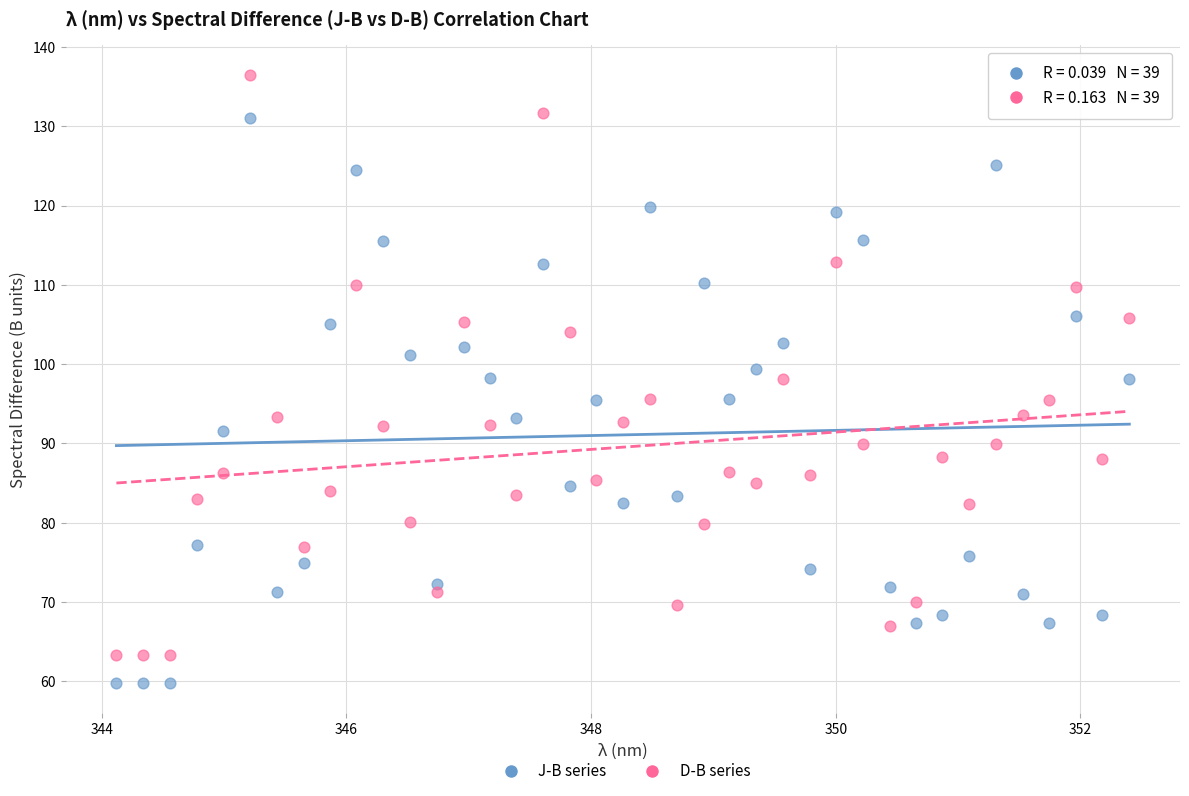

Which series reaches the maximum Y coordinate?

D-B series